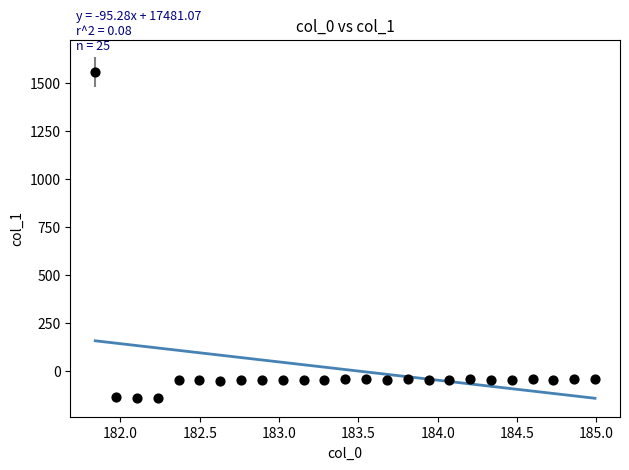

What is the range of X values (max minus min)?

3.1